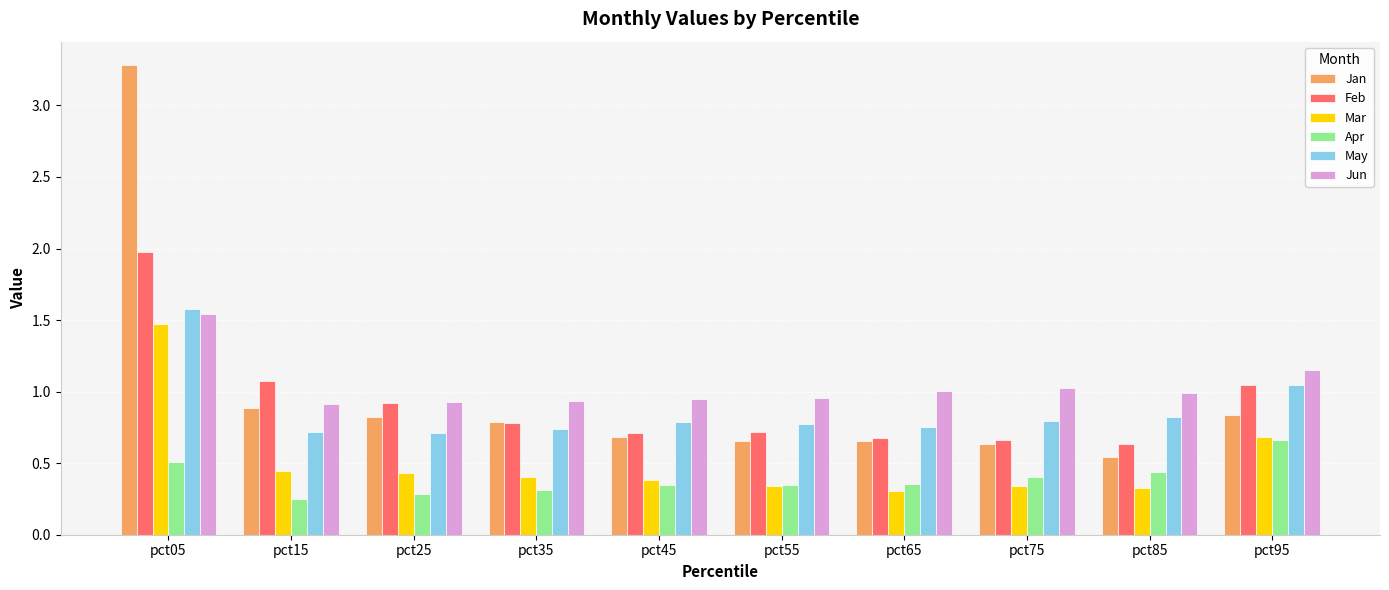

What is the difference between the Apr values at pct35 and pct75?

0.1